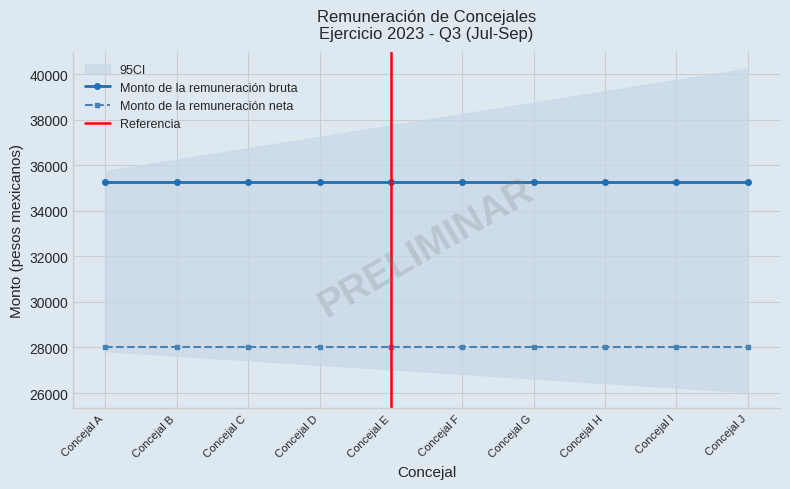

What value does the Monto de la remuneración neta series have at Concejal B?

28042.4